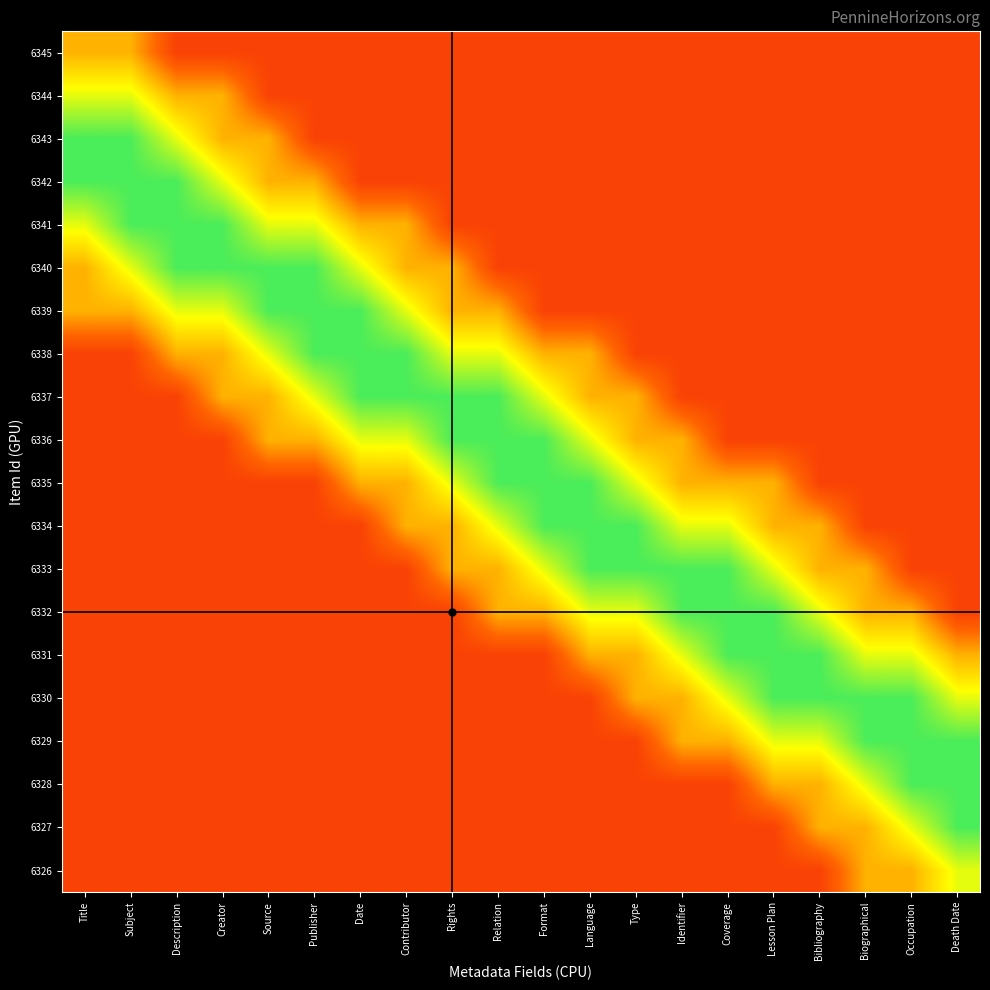

What is the difference between the highest and lowest values at Coverage?

0.7